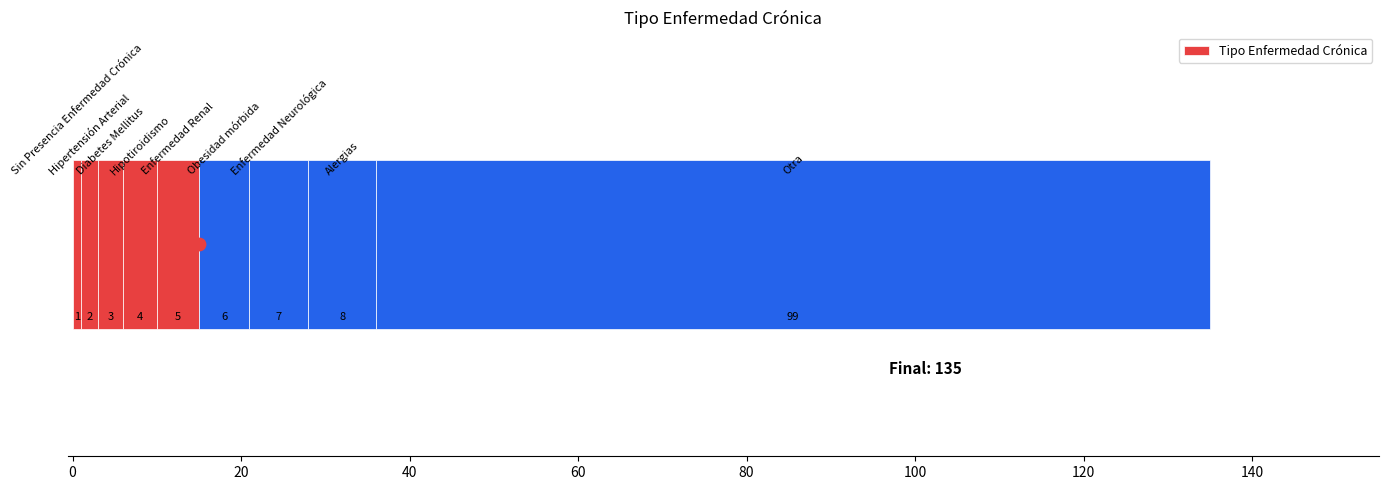

What is the change in value from 60 to 80?

+1